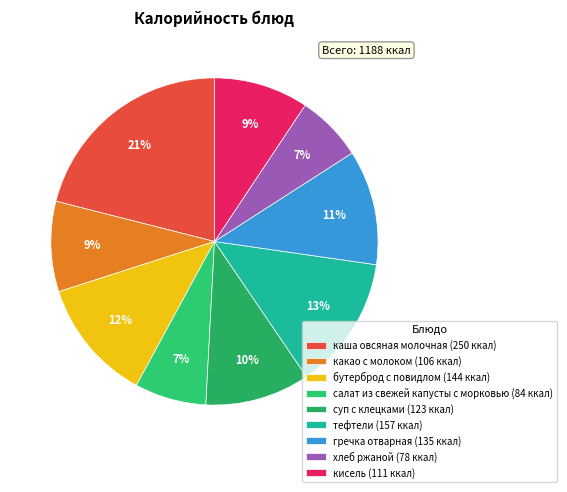

Count the number of slices in the pie.

9